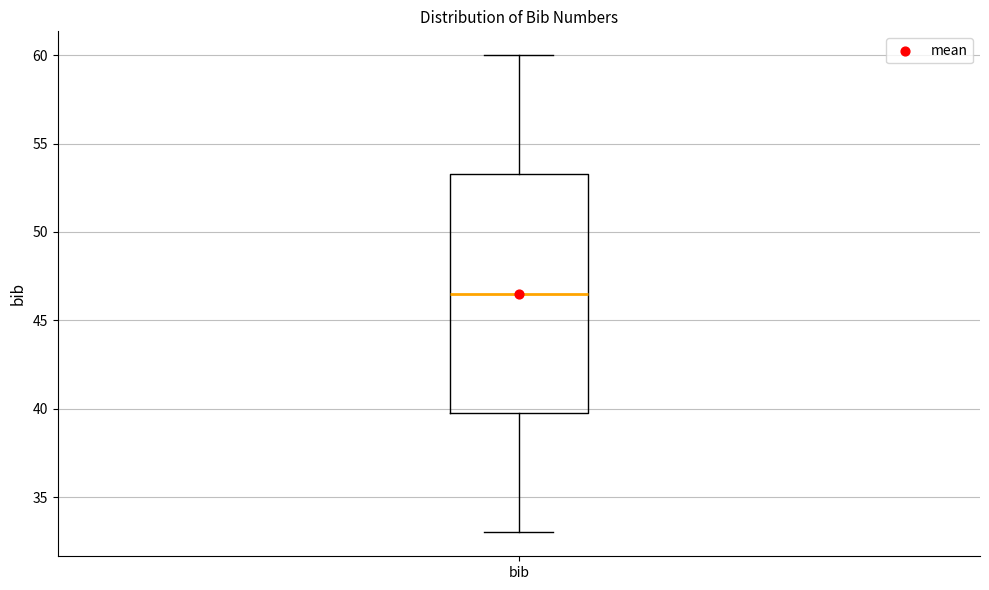

Where does the median line of the box for bib sit on the y-axis? The values are not printed on the chart, so give them approximately, as read against the axis.

46.5